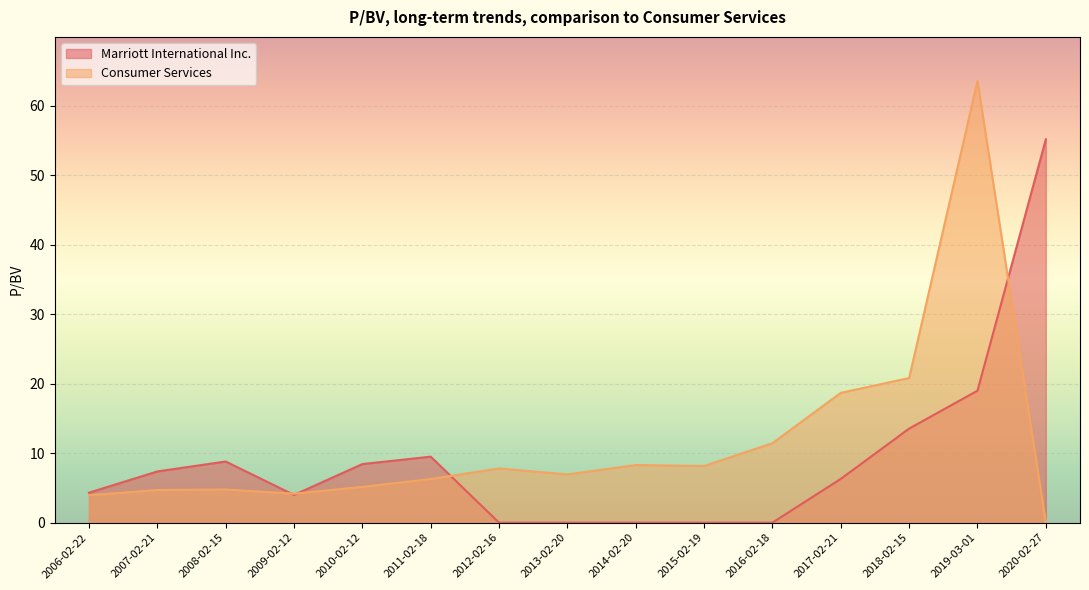

What is the difference between the Consumer Services values at 2008-02-15 and 2013-02-20?

2.2